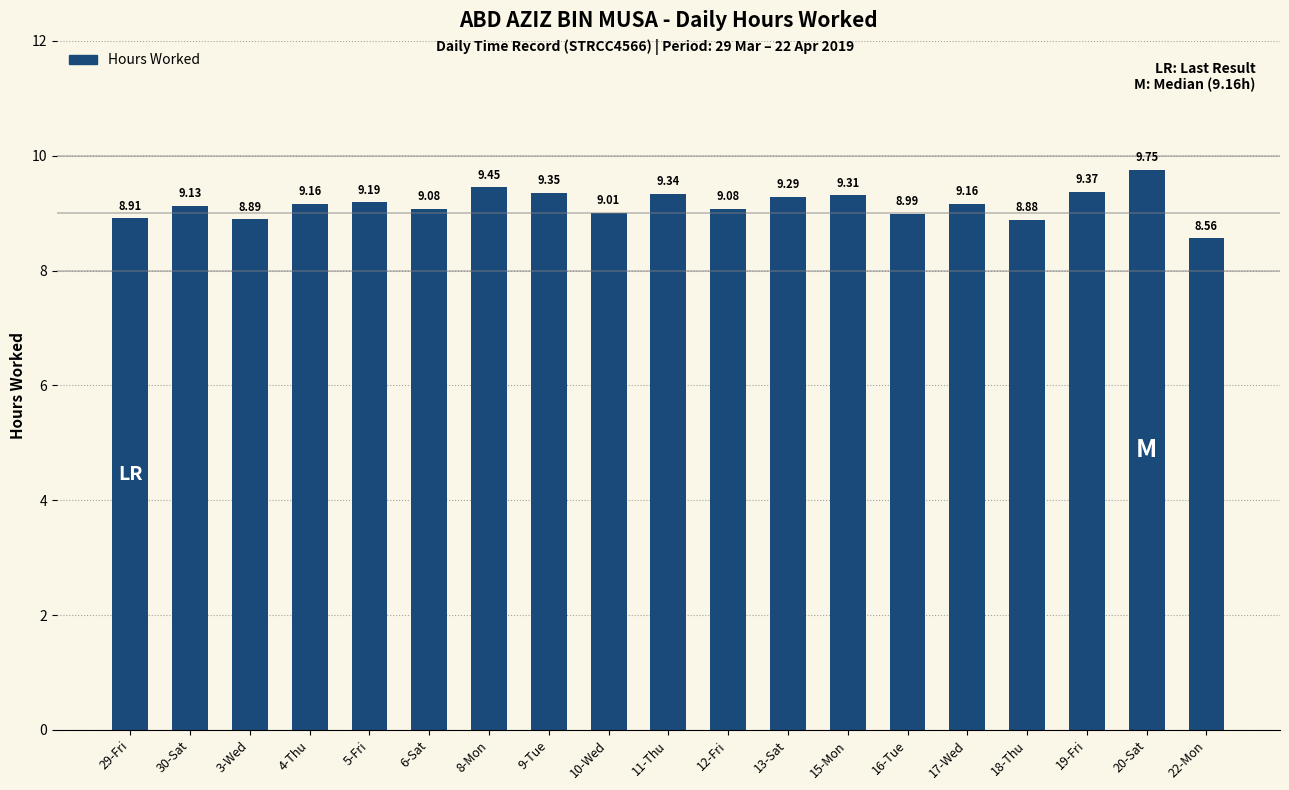

What is the change in value from 17-Wed to 19-Fri?

+0.2